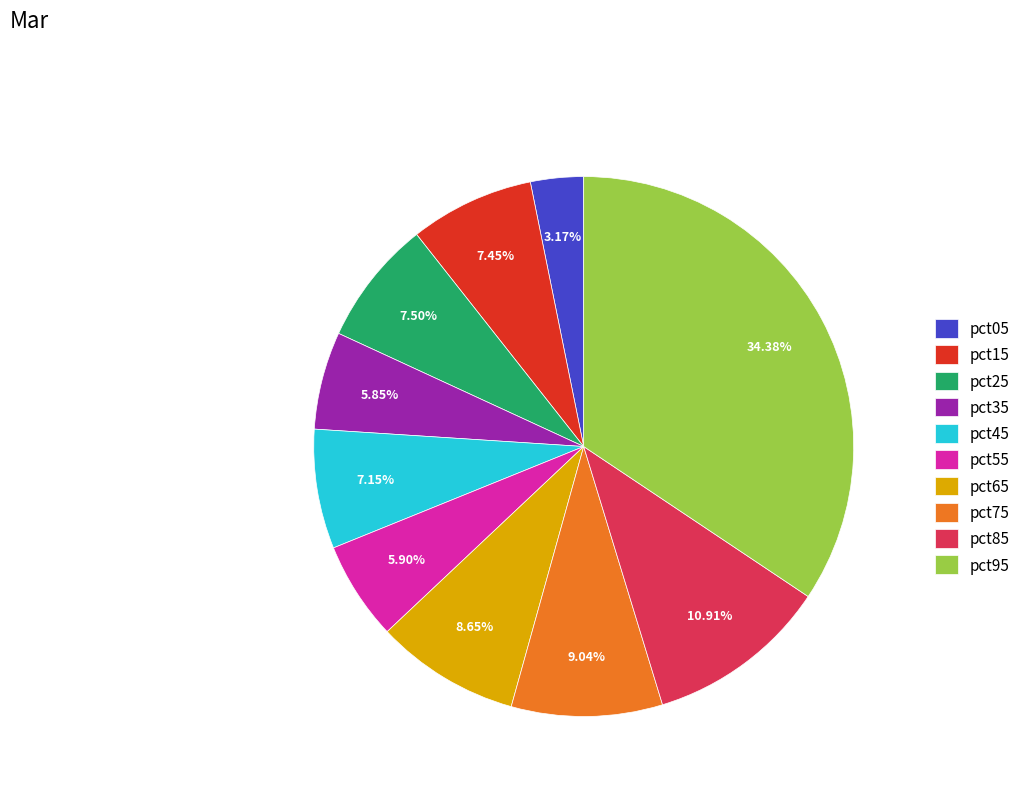

To the nearest percent, what is the combined percentage of pct75 and pct25?

17%